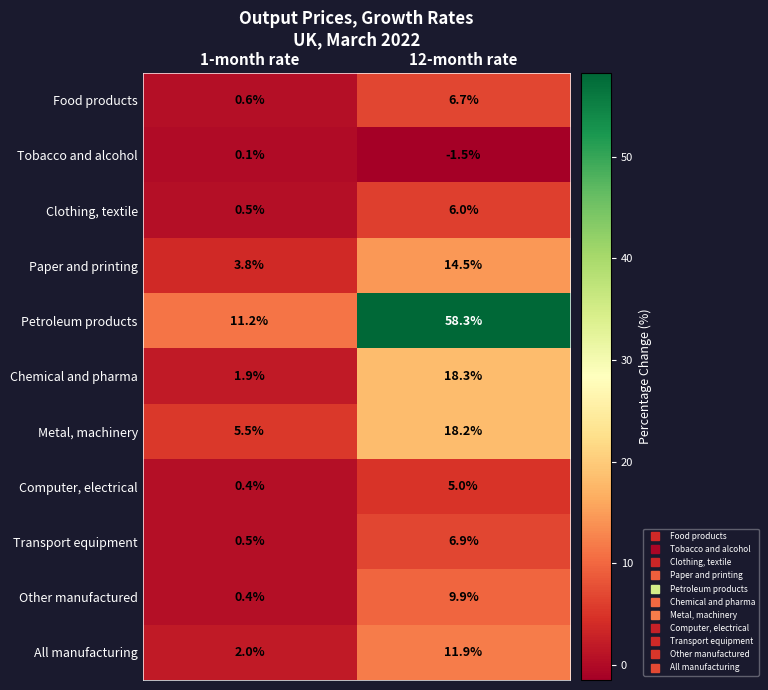

At which label does Chemical and pharma reach its minimum?

1-month rate